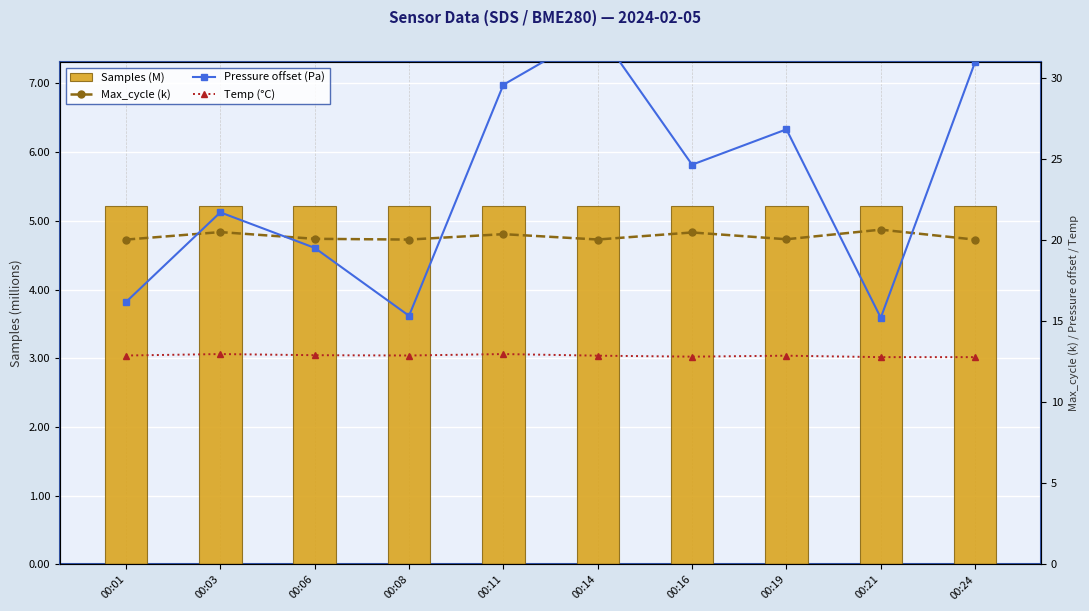

Between 00:01 and 00:03, which series saw the biggest shift?

Pressure offset (Pa)